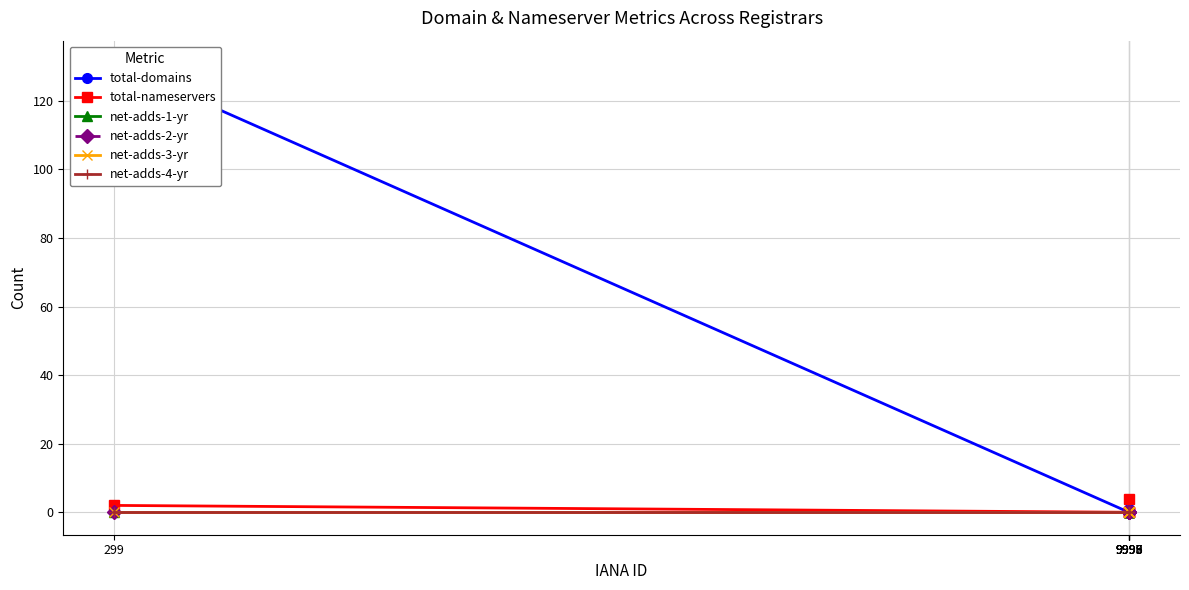

What position from the left is 9998?

3